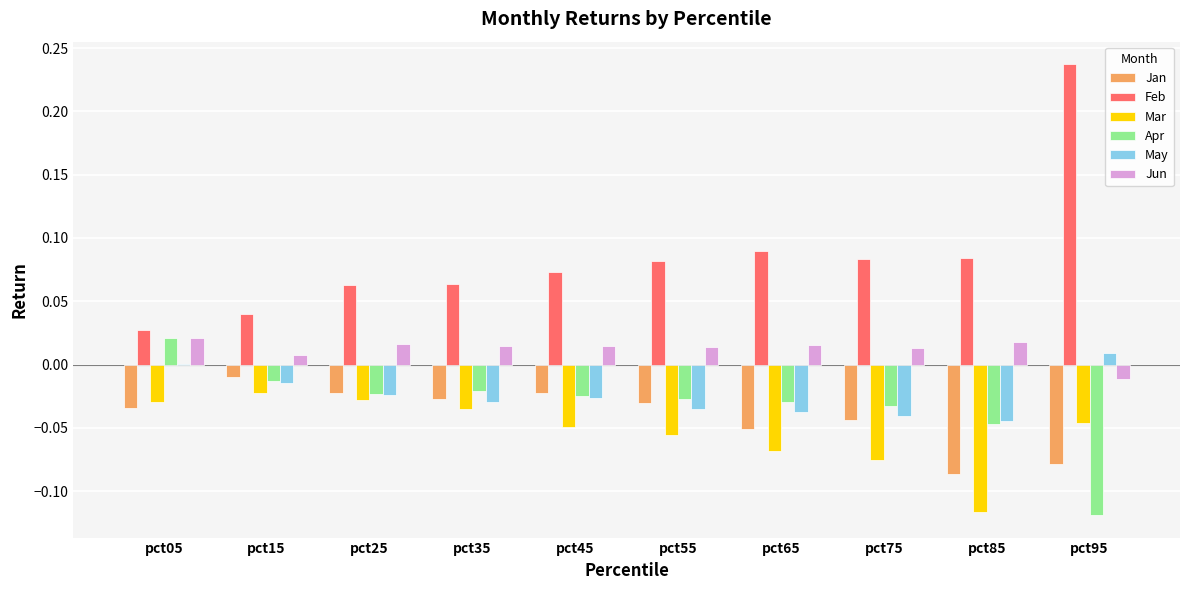

Between pct75 and pct85, which series saw the biggest shift?

Jan